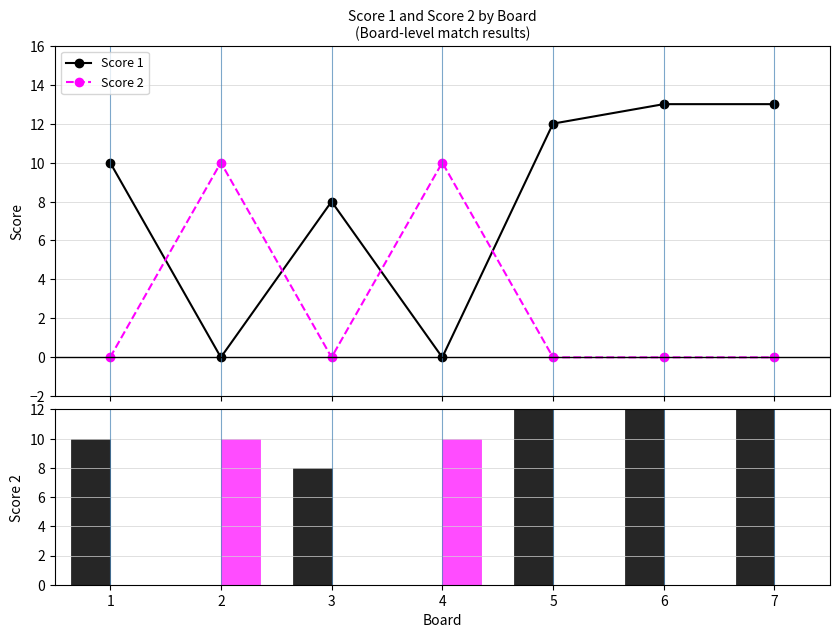

At which category is the sum across all series the highest?

6